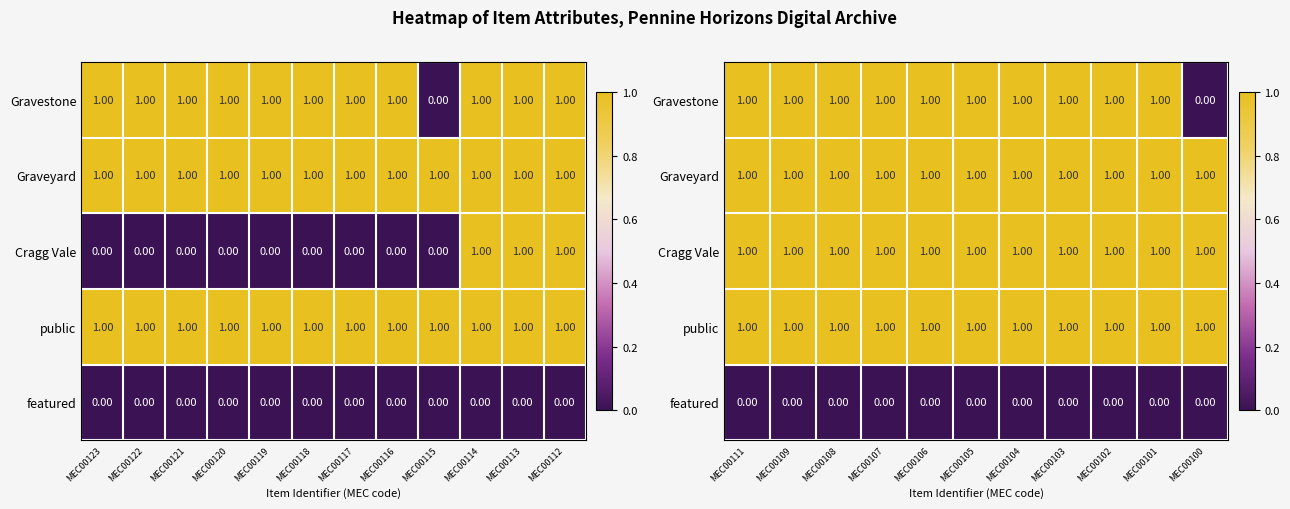

What is the difference between the maximum and minimum values in the Gravestone series?

1